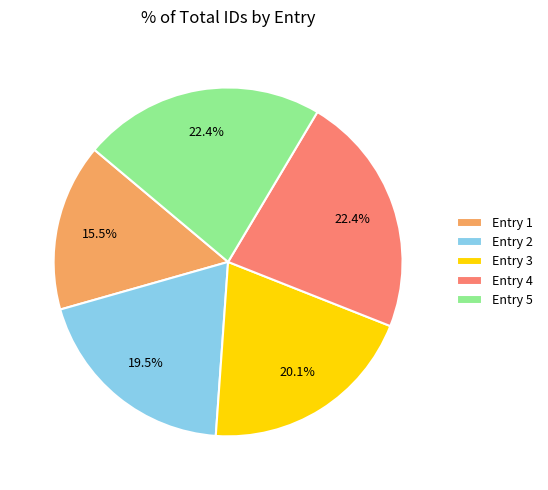

What is the smallest slice in the pie chart?

Entry 1